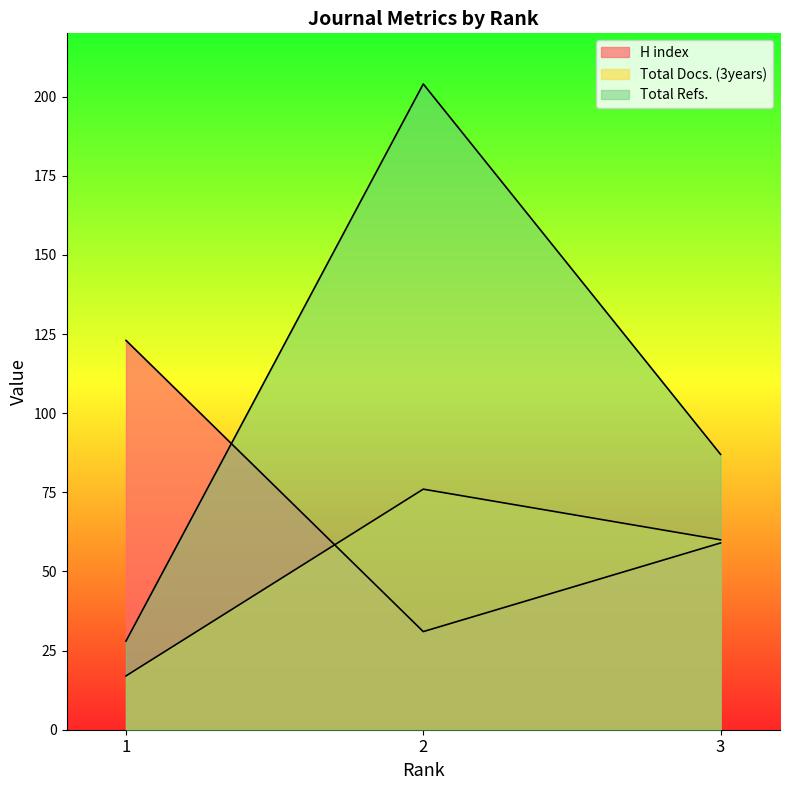

The value of Total Docs. (3years) at 2 is 76. True or false?

True